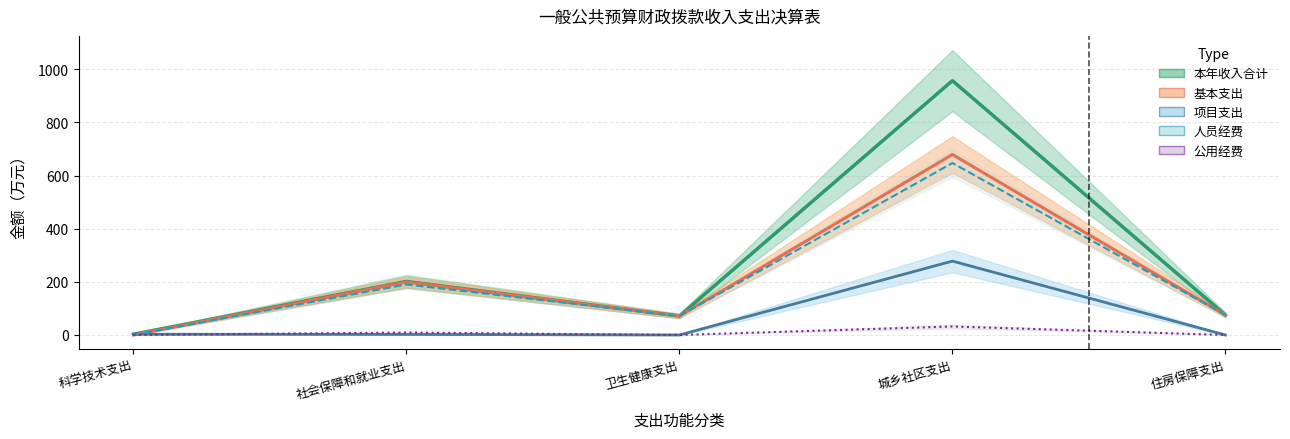

At which label does 人员经费 reach its peak?

城乡社区支出